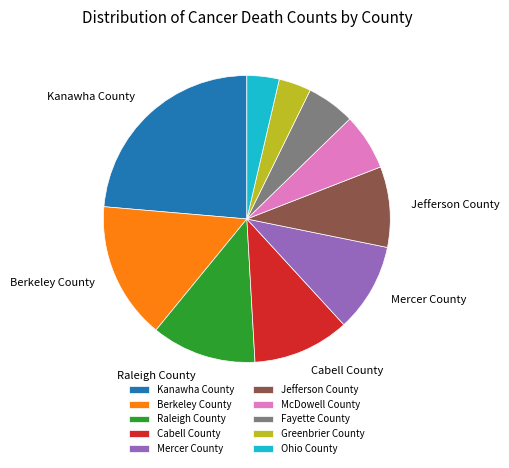

What is the largest slice in the pie chart?

Kanawha County